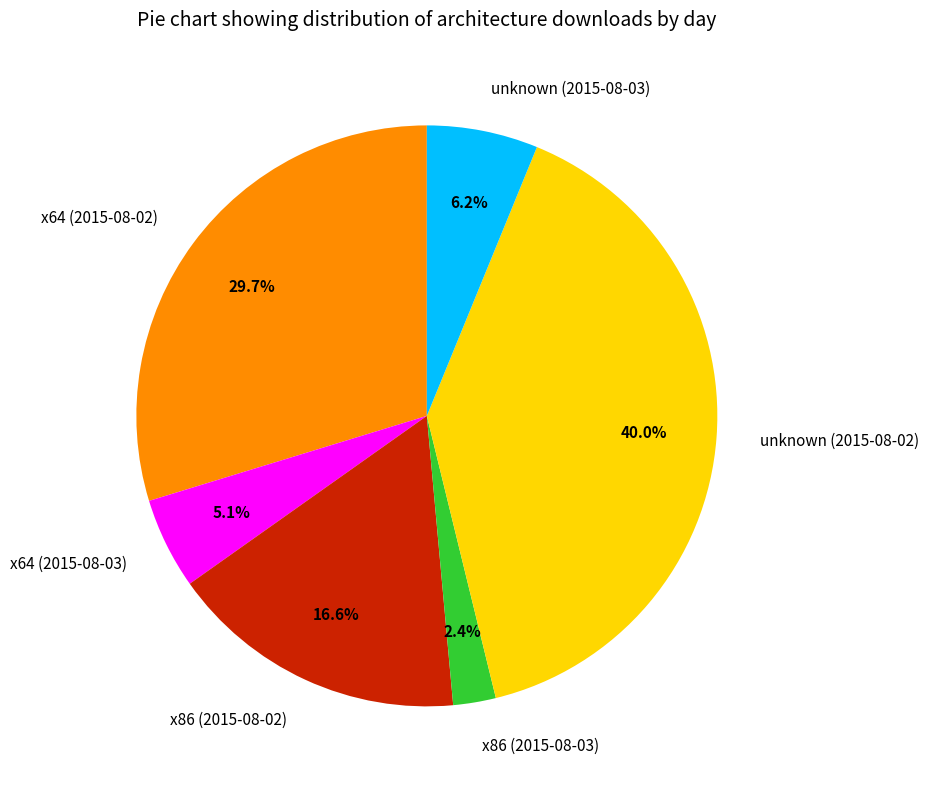

The x86 (2015-08-03) slice represents 9% of the pie. True or false?

False